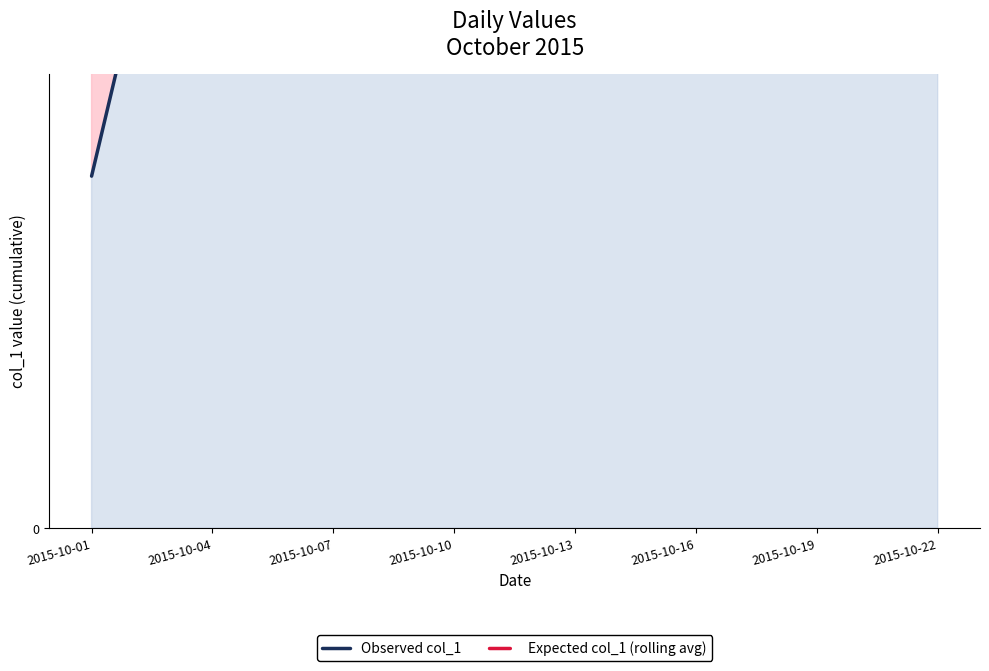

Does the chart have visible grid lines?

Yes